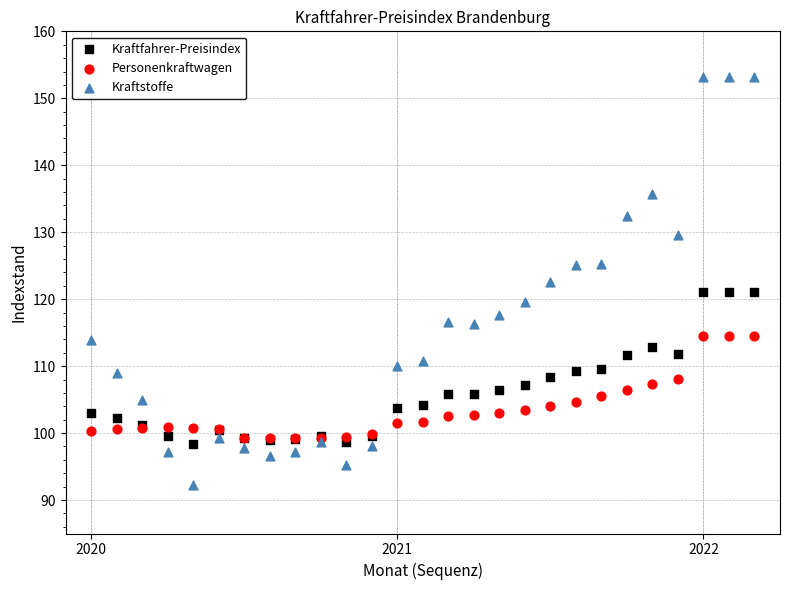

What are all the series names shown in the legend?

Kraftfahrer-Preisindex, Personenkraftwagen, Kraftstoffe